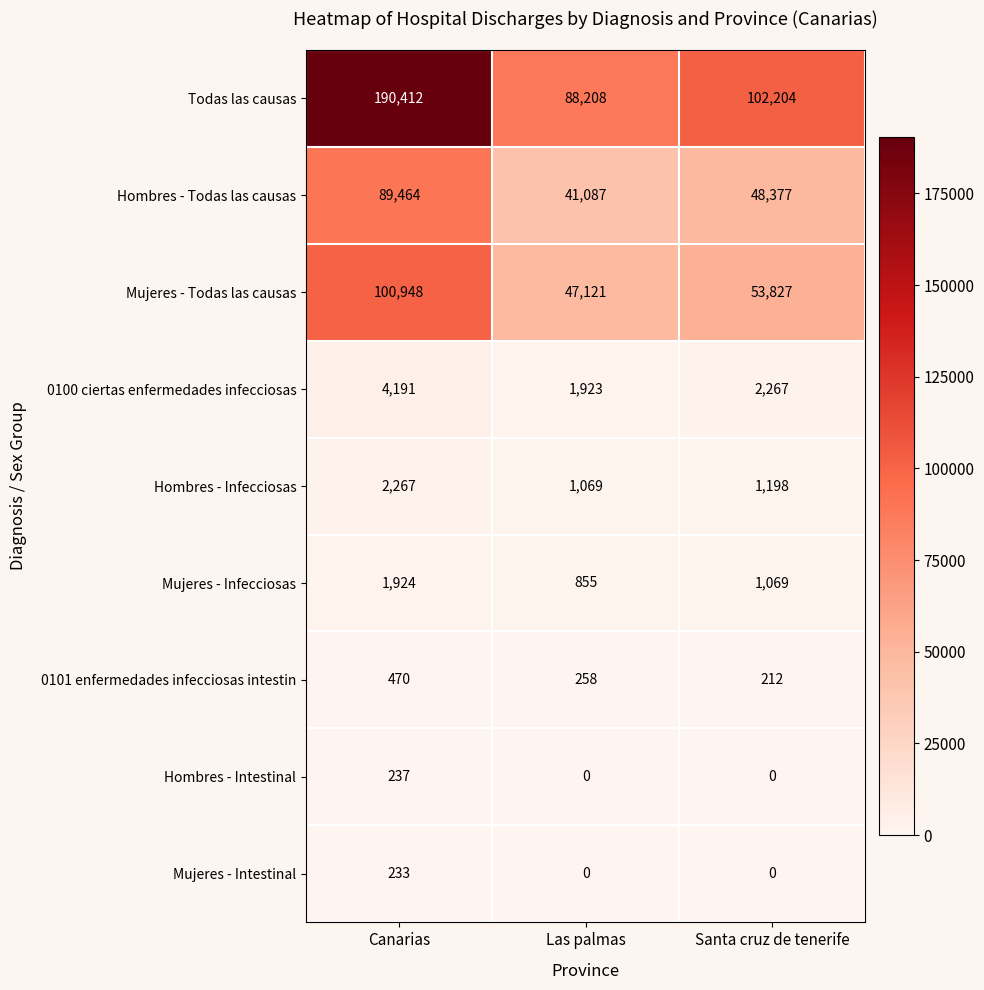

Reading left to right, extract all data points from this chart.

Todas las causas: 190412	88208	102204
Hombres - Todas las causas: 89464	41087	48377
Mujeres - Todas las causas: 100948	47121	53827
0100 ciertas enfermedades infecciosas: 4191	1923	2267
Hombres - Infecciosas: 2267	1069	1198
Mujeres - Infecciosas: 1924	855	1069
0101 enfermedades infecciosas intestin: 470	258	212
Hombres - Intestinal: 237	0	0
Mujeres - Intestinal: 233	0	0